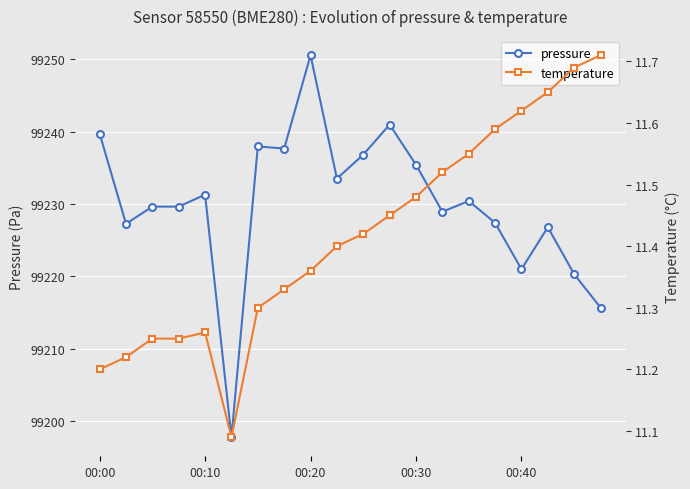

Reading left to right, extract all data points from this chart.

pressure: 99239.7	99227.2	99229.6	99229.6	99231.3	99197.8	99237.9	99237.7	99250.6	99233.5	99236.8	99241.0	99235.4	99228.9	99230.4	99227.4	99221.0	99226.8	99220.3	99215.7
temperature: 11.2	11.2	11.2	11.2	11.3	11.1	11.3	11.3	11.4	11.4	11.4	11.4	11.5	11.5	11.6	11.6	11.6	11.7	11.7	11.7